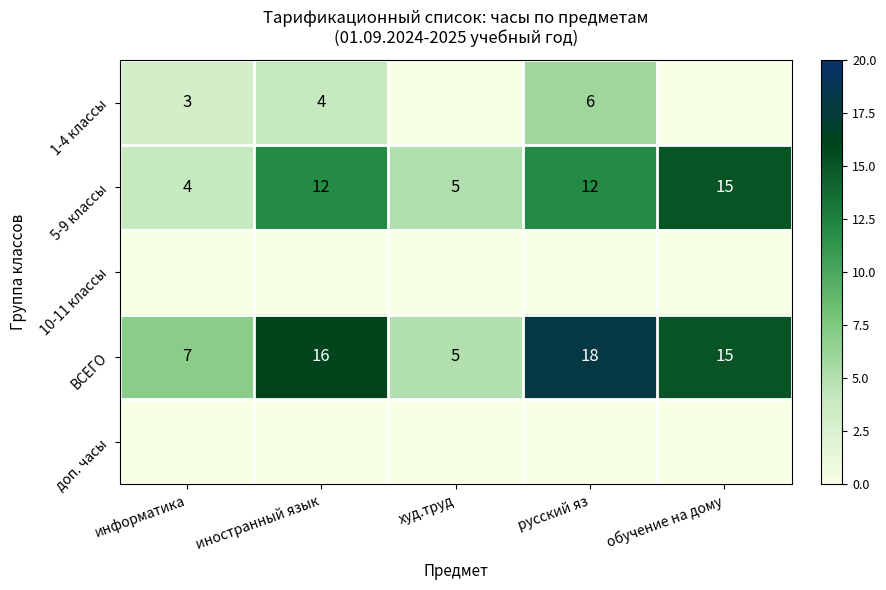

What value does the ВСЕГО series have at иностранный язык, to the nearest 5?

15